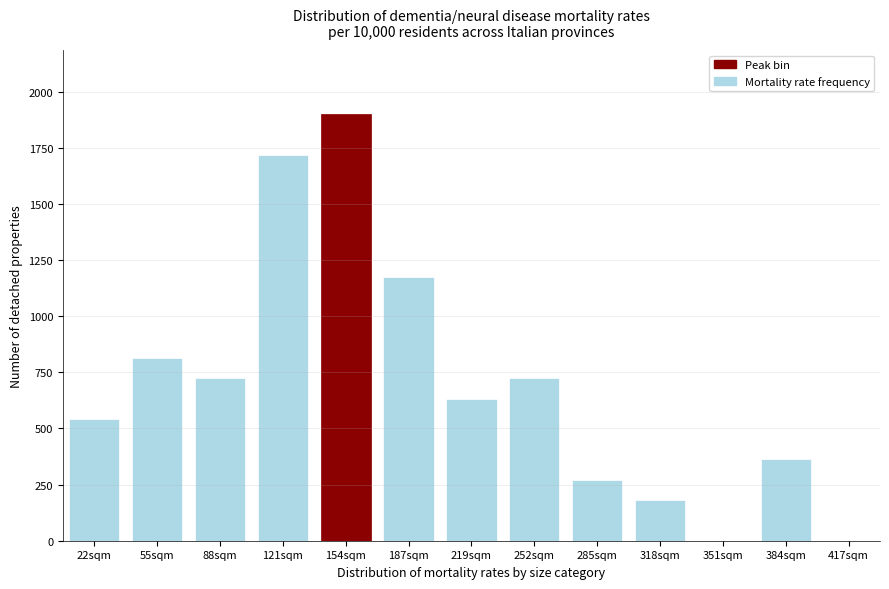

Reading left to right, extract all data points from this chart.

22sqm=542.9	55sqm=814.3	88sqm=723.8	121sqm=1719.0	154sqm=1900.0	187sqm=1176.2	219sqm=633.3	252sqm=723.8	285sqm=271.4	318sqm=181.0	351sqm=0.0	384sqm=361.9	417sqm=0.0